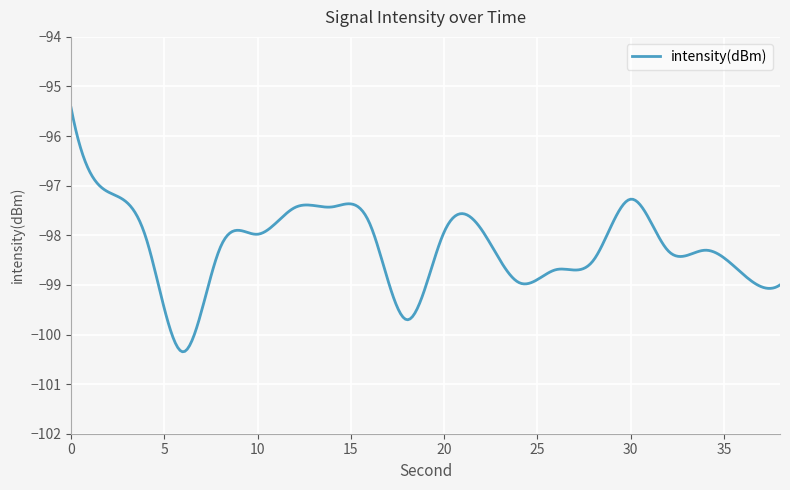

What is the smallest value displayed?

-100.3